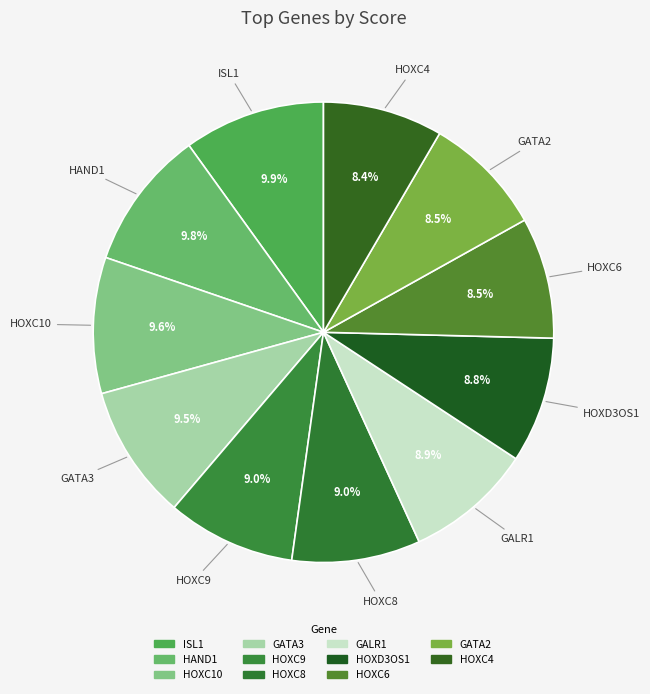

Rank the categories by value from lowest to highest.

HOXC4, GATA2, HOXC6, HOXD3OS1, GALR1, HOXC9, HOXC8, GATA3, HOXC10, HAND1, ISL1